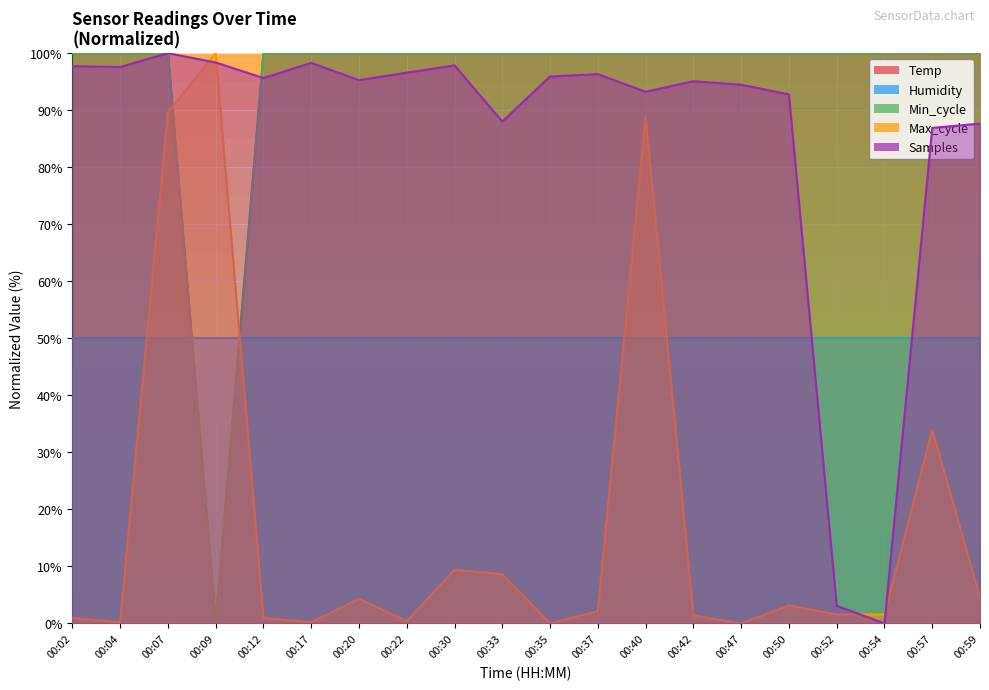

What is the difference between the highest and lowest values at 00:07?

10.4